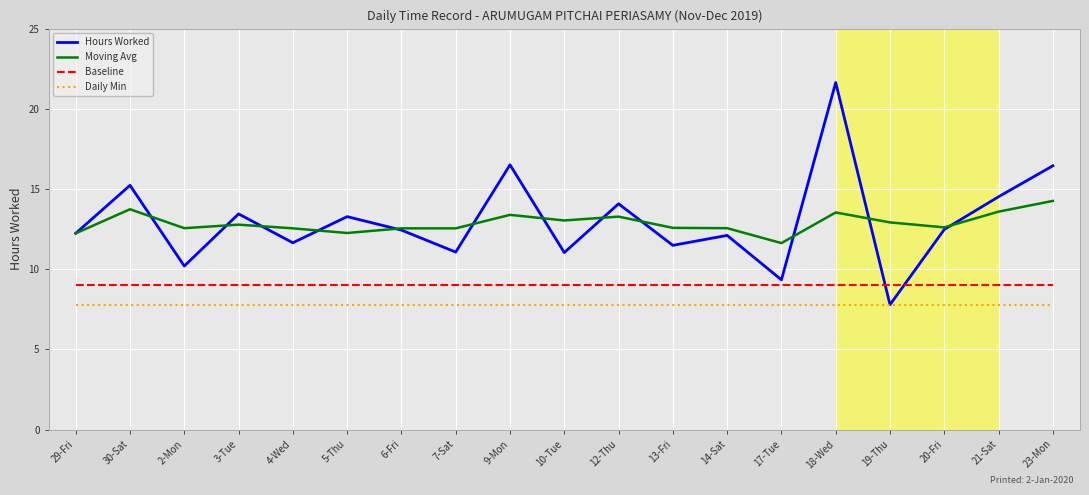

How many series are shown in this chart?

4